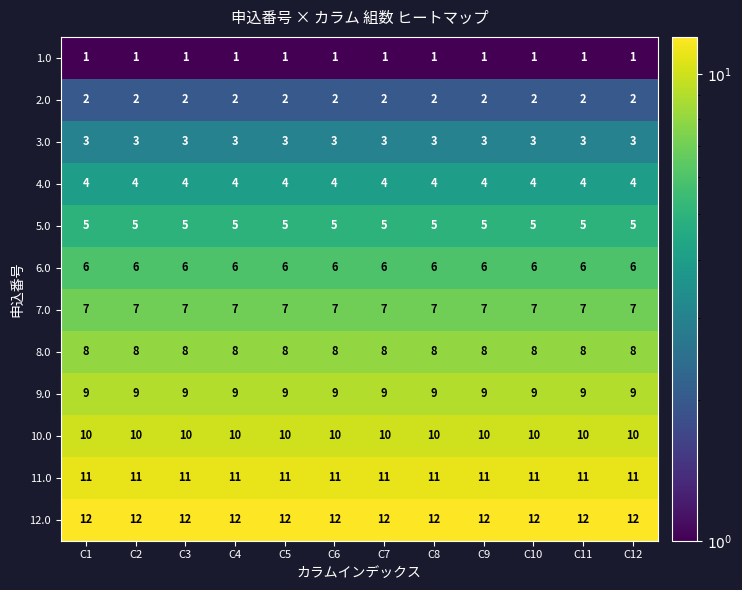

List the series in order of their peak value, highest first.

12.0, 11.0, 10.0, 9.0, 8.0, 7.0, 6.0, 5.0, 4.0, 3.0, 2.0, 1.0